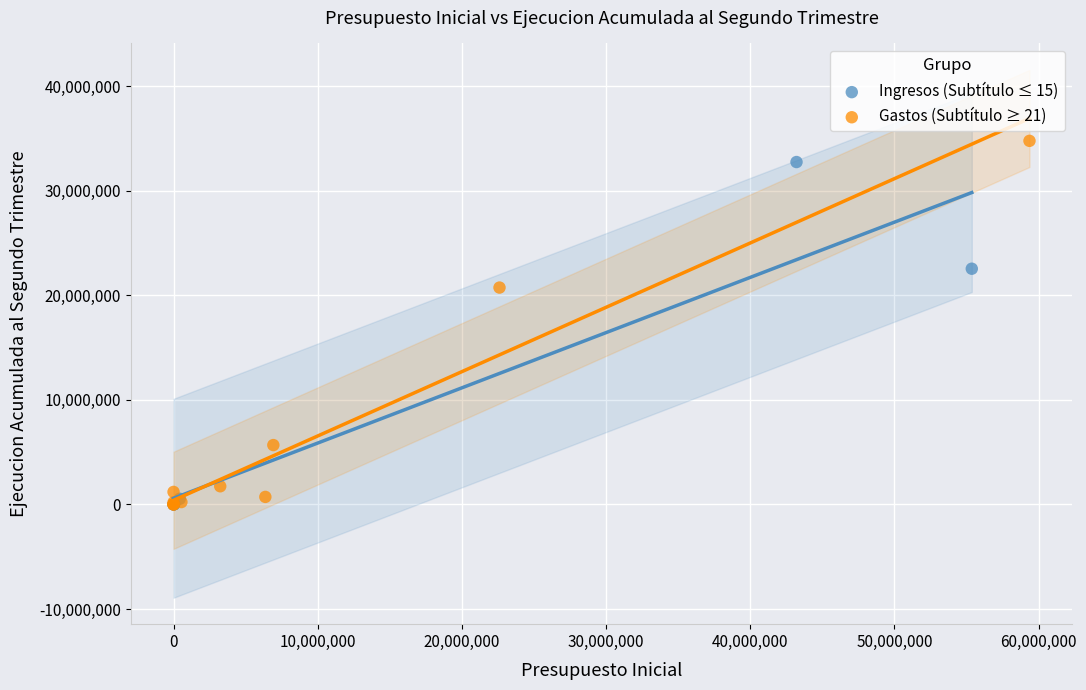

Which series has the widest spread of Y values?

Gastos (Subtítulo ≥ 21)